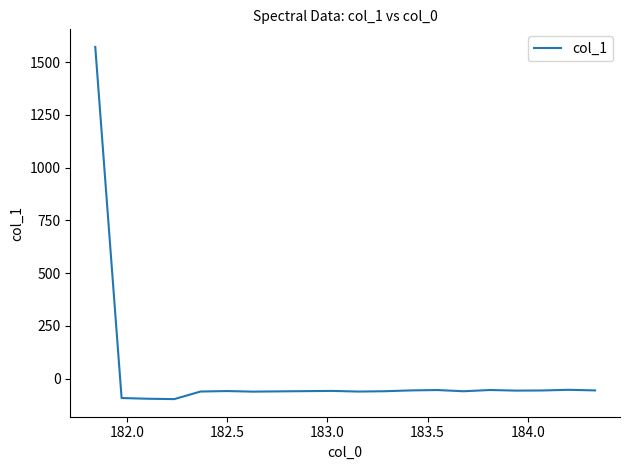

What is the smallest value displayed?

-97.0